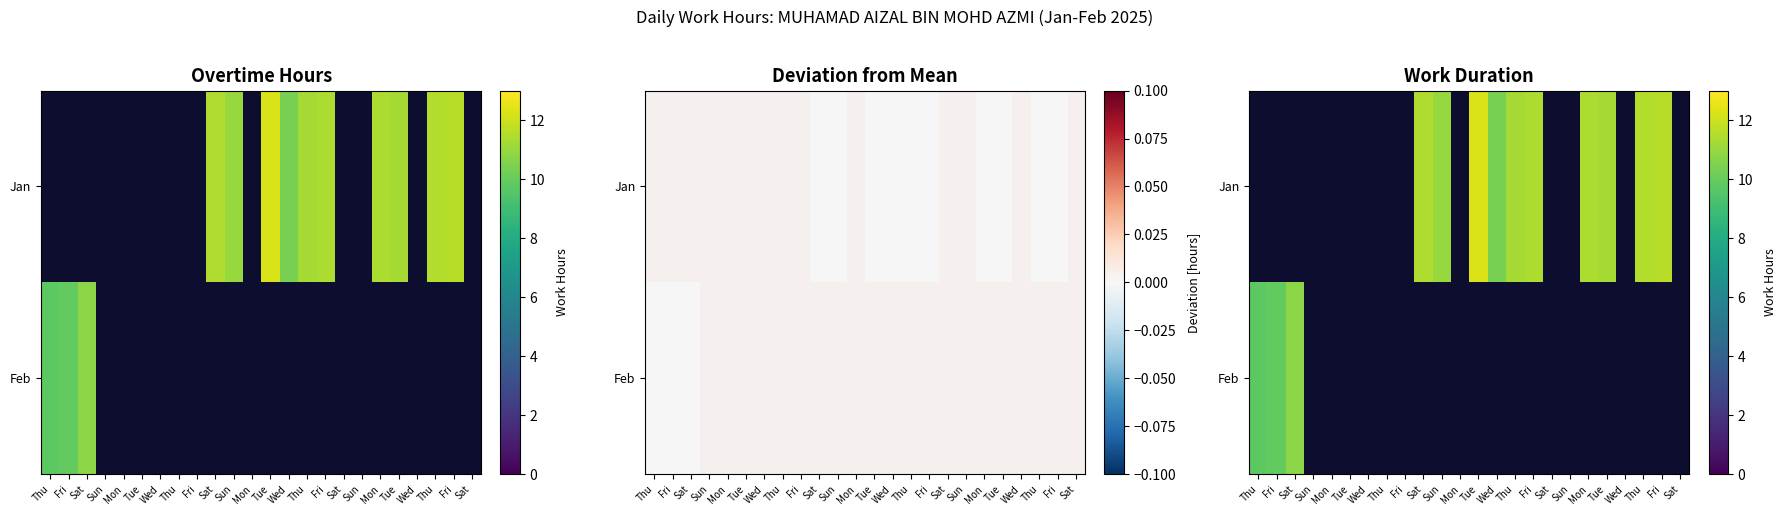

What is the spread (max minus min) of values at Thu?

9.7